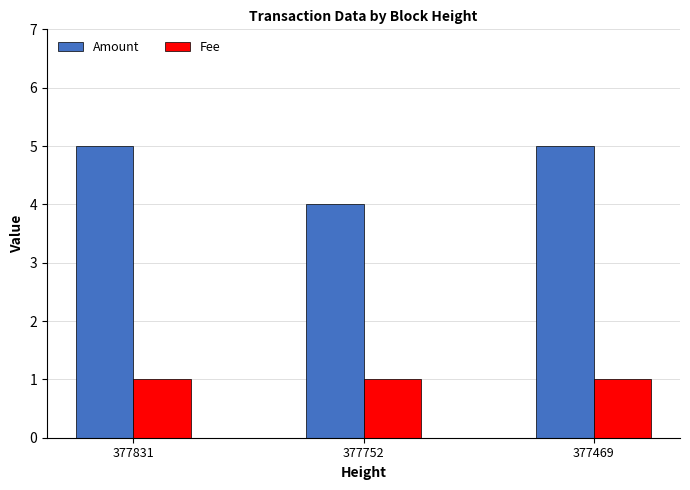

Rank the series by their maximum value, from highest to lowest.

Amount, Fee